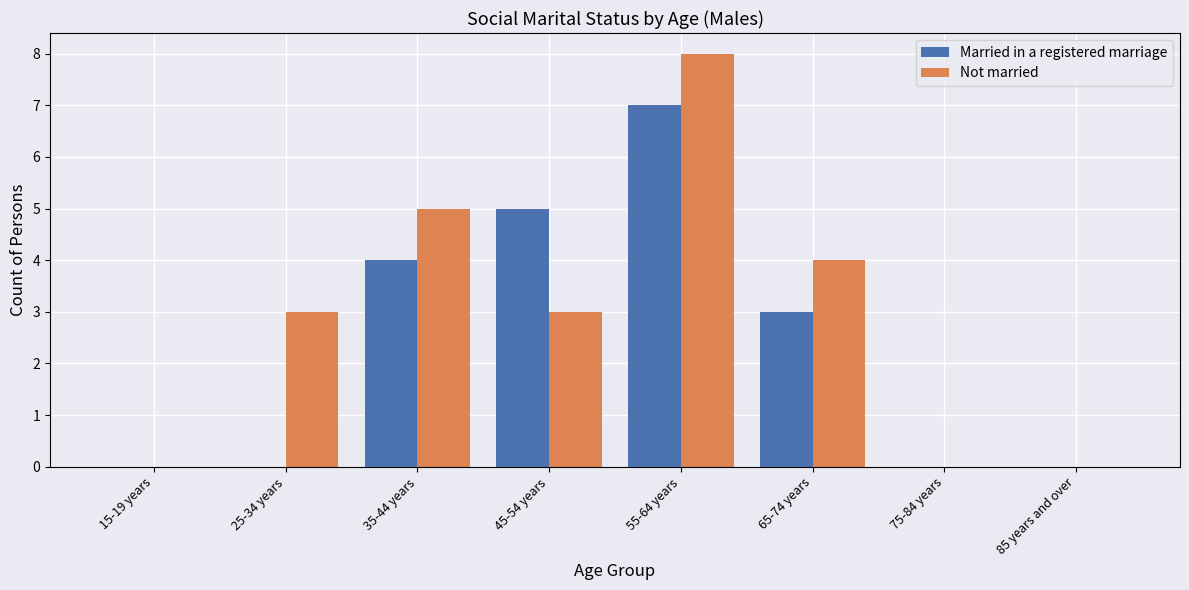

What is the maximum value shown in the chart?

8